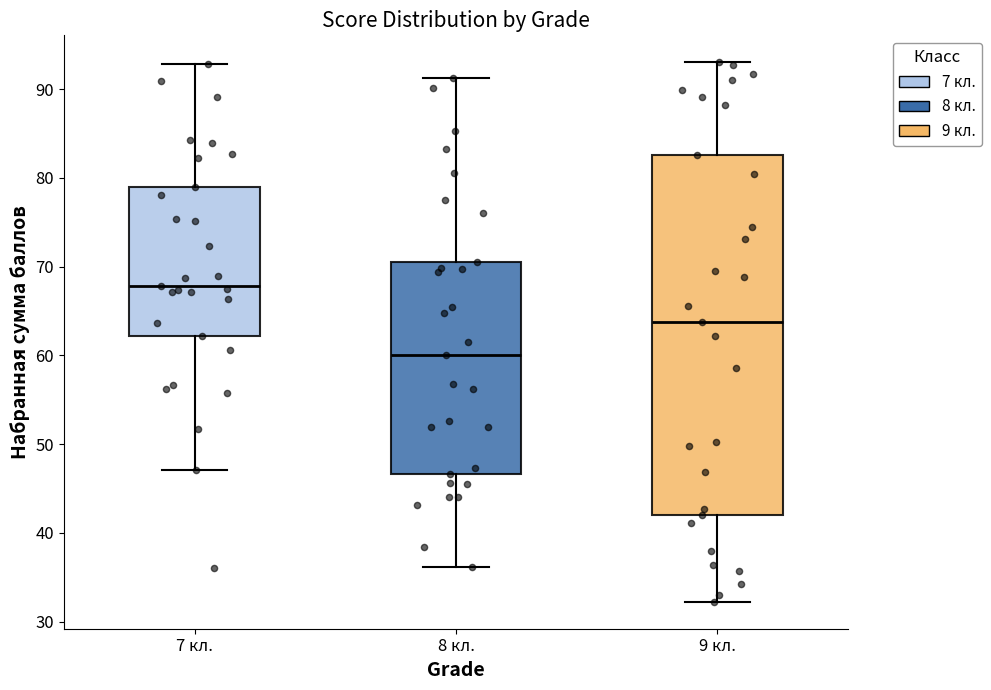

Which box has the lowest median line?

8 кл.